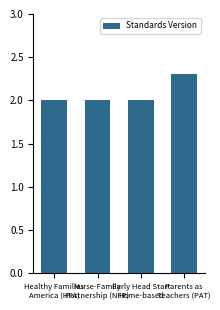

What is the label of the 3rd bar from the right?

Nurse-Family
Partnership (NFP)